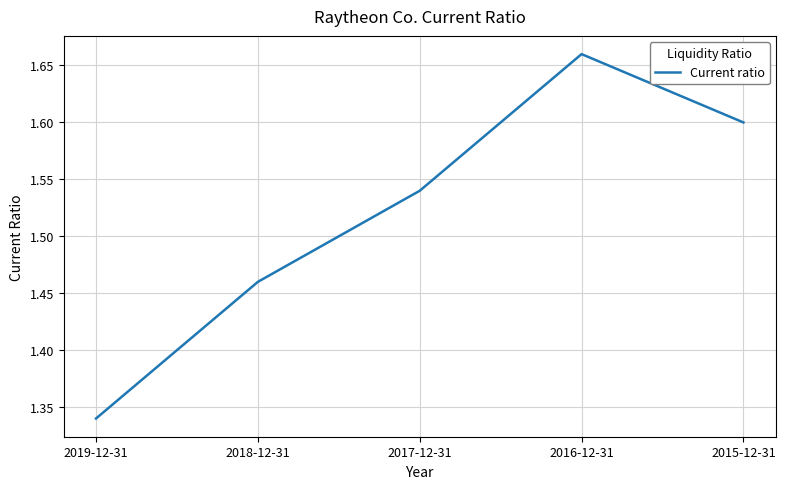

True or false: the data shows 2.0 at 2018-12-31.

False